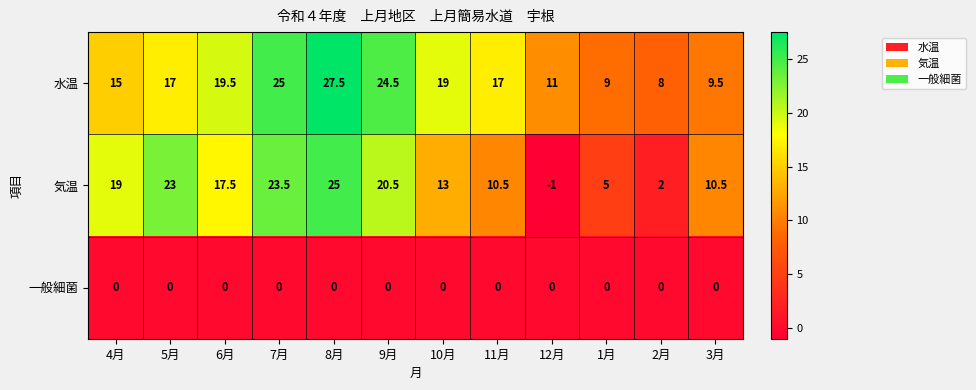

The value of 一般細菌 at 5月 is 0.0. True or false?

True